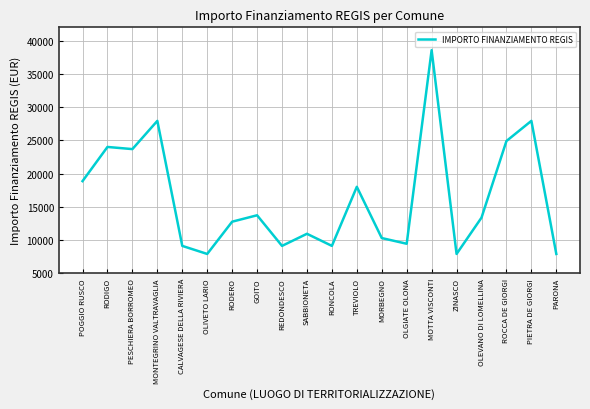

What is the ratio of the value at ZINASCO to the value at SABBIONETA?

0.7